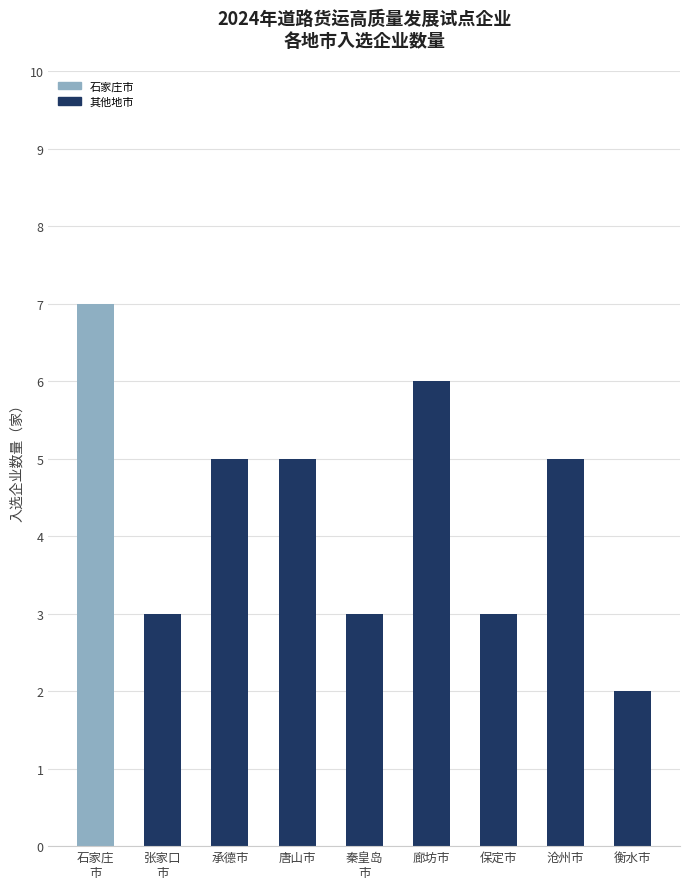

Reading left to right, what are all the values shown in this chart?

7	3	5	5	3	6	3	5	2